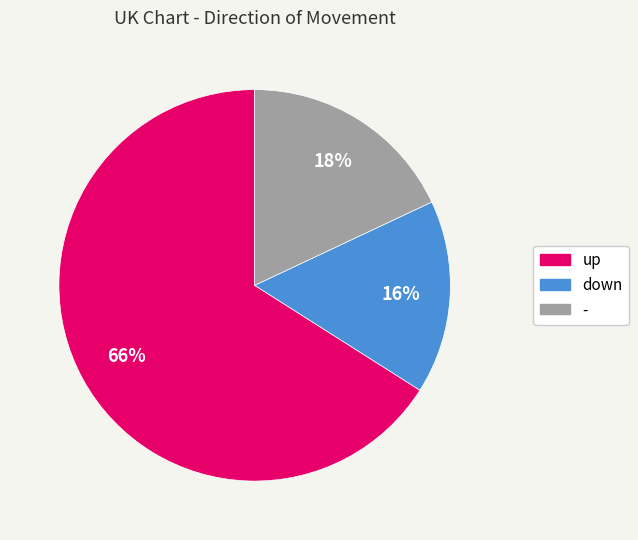

Is the sum of down and up greater than half?

Yes